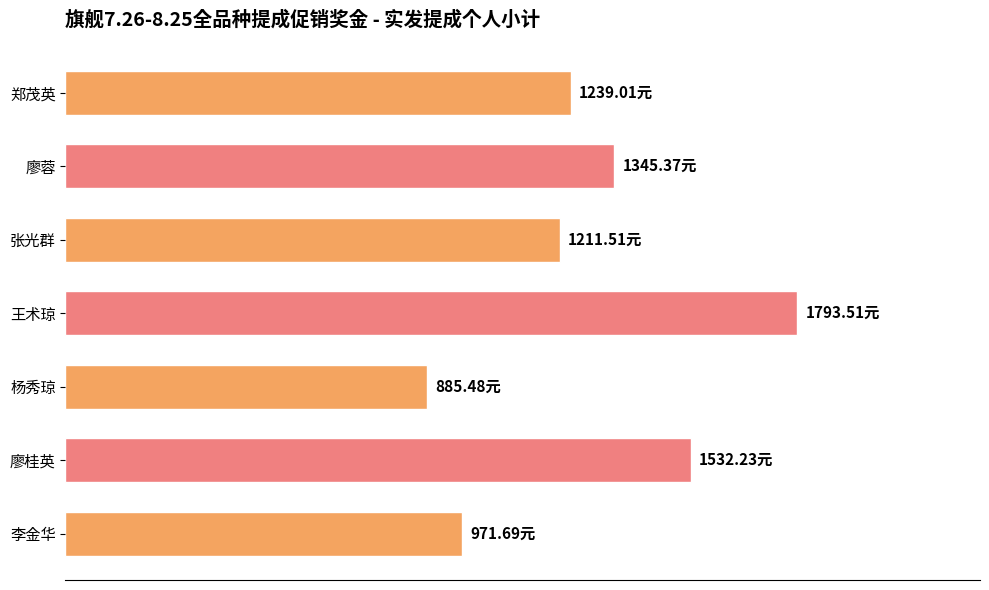

Are the bars horizontal?

Yes